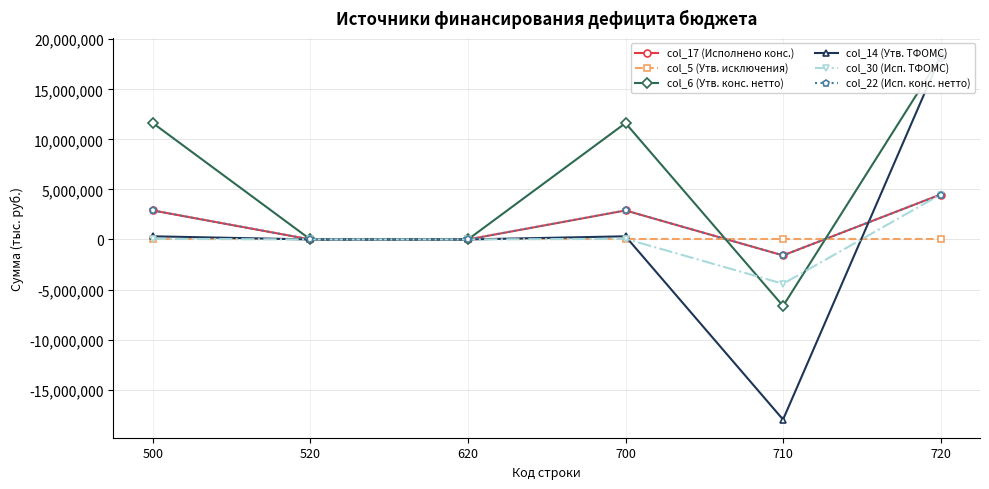

At which category is the sum across all series the highest?

720